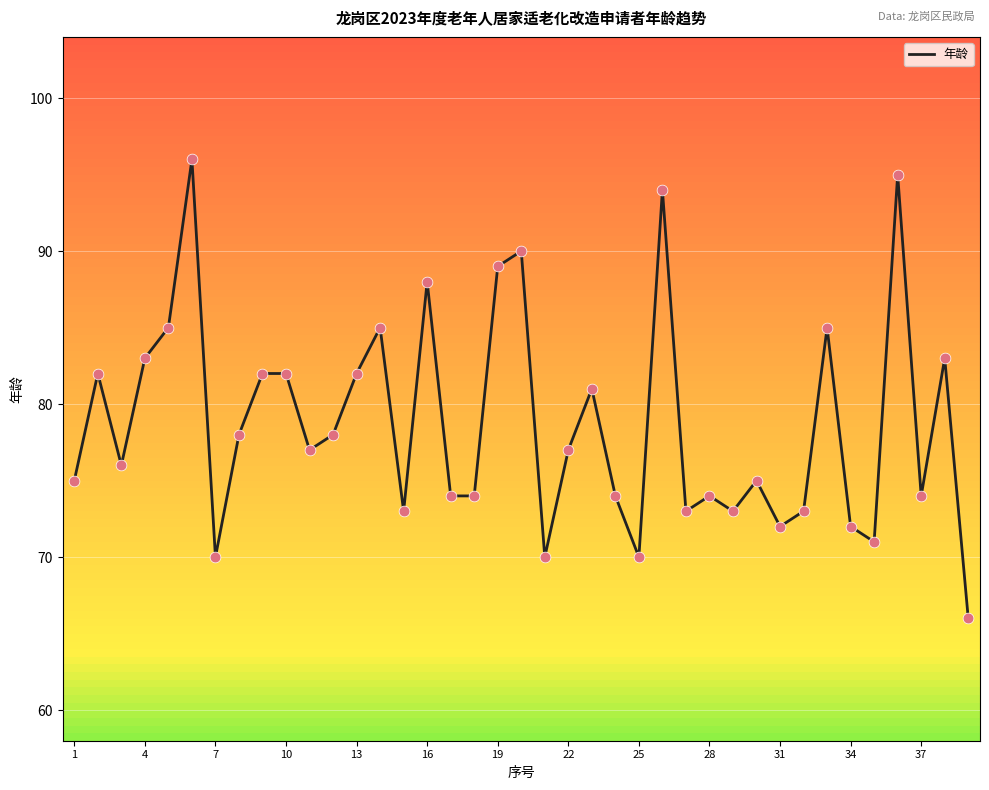

What is the minimum value shown in the chart?

66